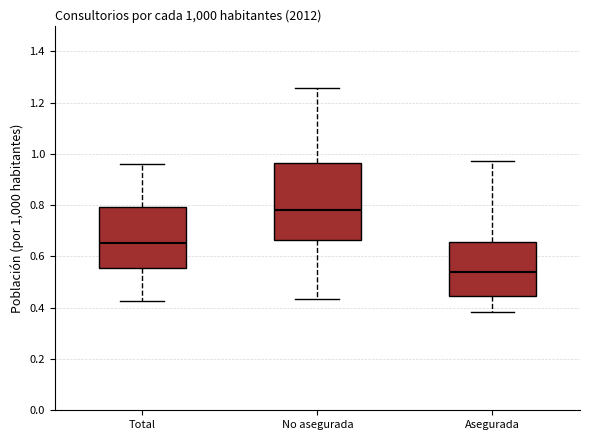

Reading left to right, read every box against the y-axis: the position of its median line, the range the box covers, and the ends of its whiskers. The values are not printed on the chart, so give them approximately, as read against the axis.

Total: median 0.66, box 0.56 to 0.80, whiskers 0.42 to 0.96
No asegurada: median 0.78, box 0.66 to 0.96, whiskers 0.44 to 1.26
Asegurada: median 0.54, box 0.44 to 0.66, whiskers 0.38 to 0.98